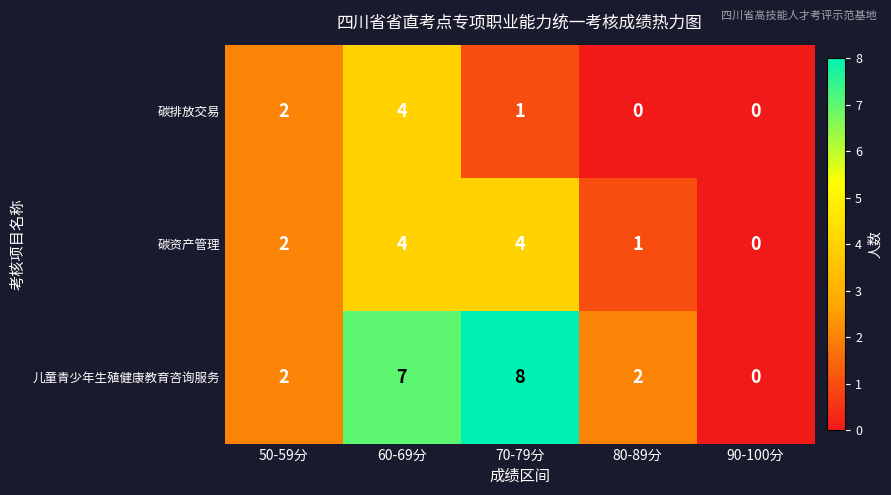

Reading left to right, list all the values displayed in this chart.

碳排放交易: 50-59分=2	60-69分=4	70-79分=1	80-89分=0	90-100分=0
碳资产管理: 50-59分=2	60-69分=4	70-79分=4	80-89分=1	90-100分=0
儿童青少年生殖健康教育咨询服务: 50-59分=2	60-69分=7	70-79分=8	80-89分=2	90-100分=0